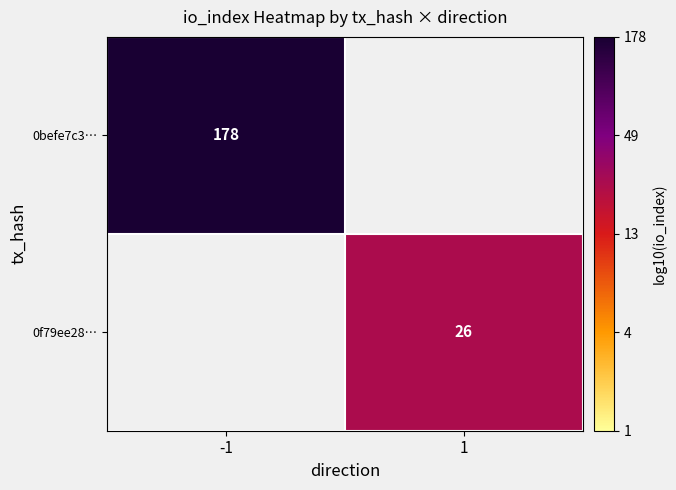

Which category has the lowest value across all series?

1